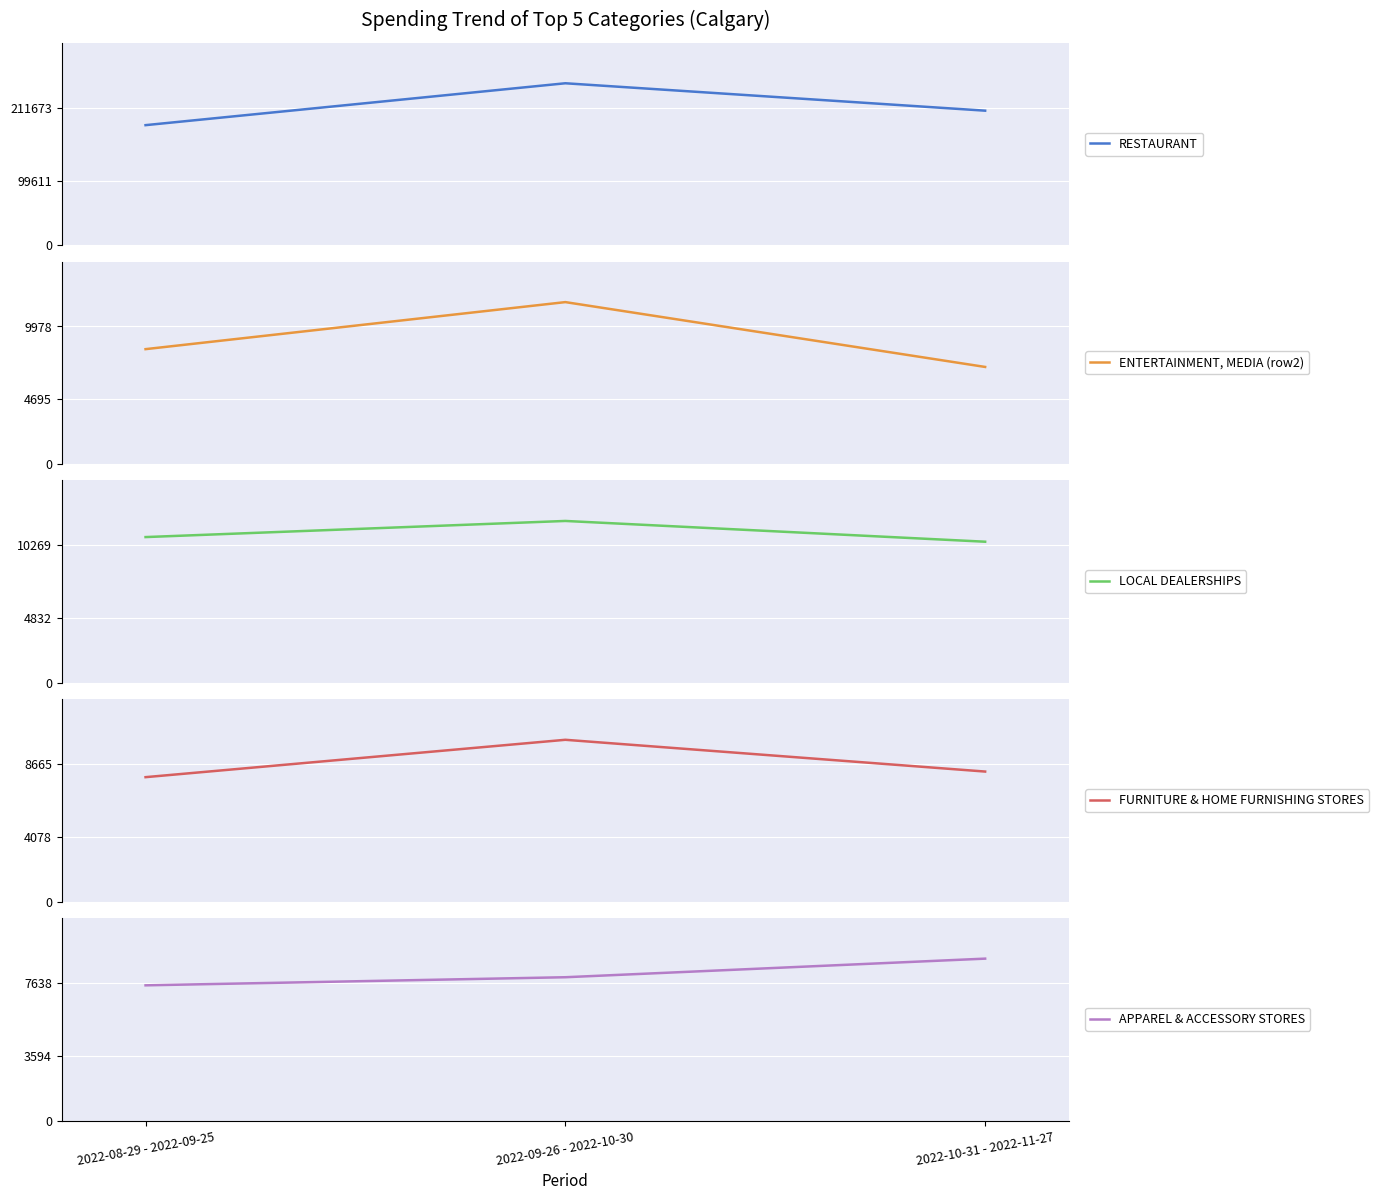

Which series has the largest range (max minus min)?

RESTAURANT